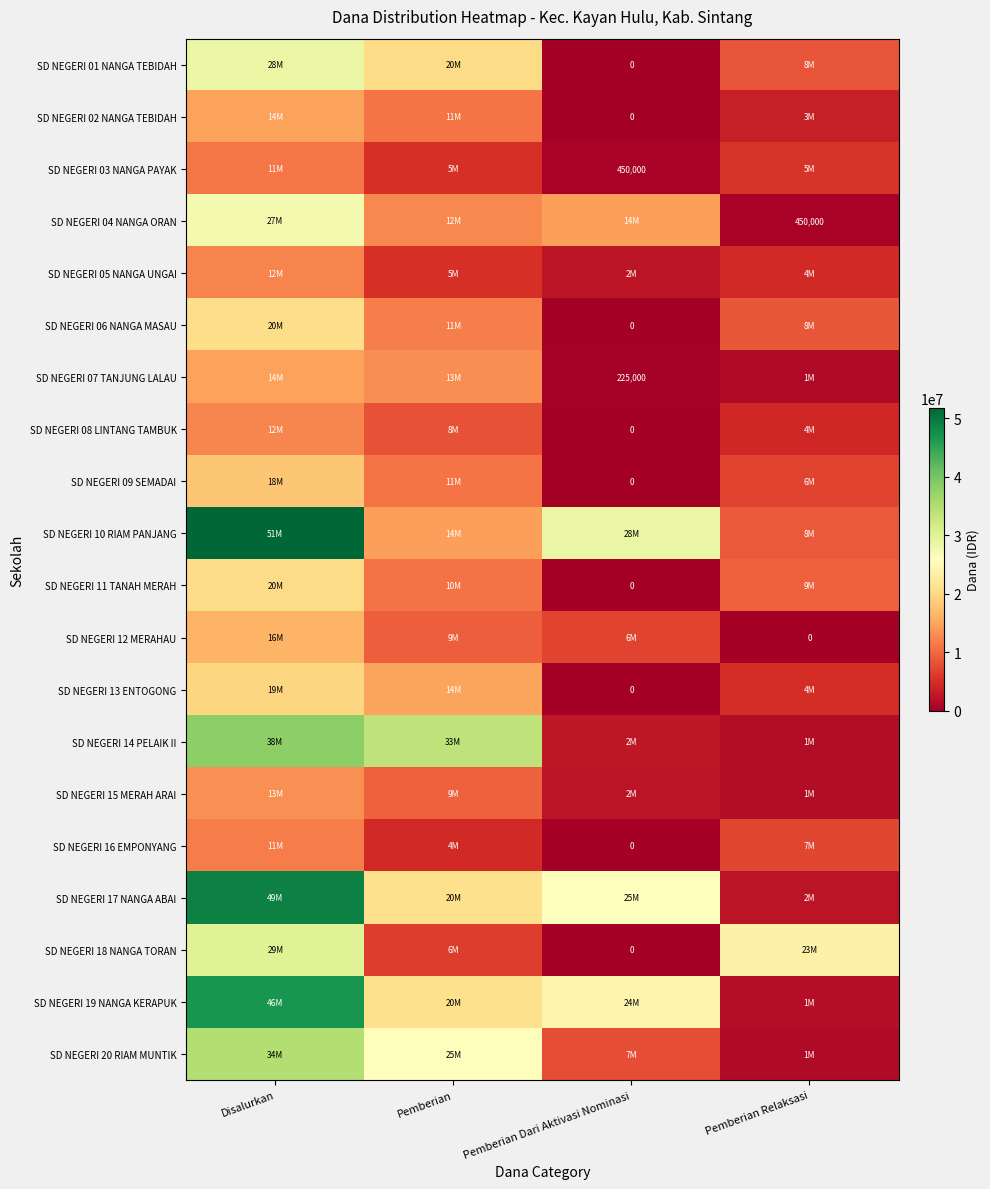

Is it true that SD NEGERI 15 MERAH ARAI equals 2250000 at Pemberian Dari Aktivasi Nominasi?

True